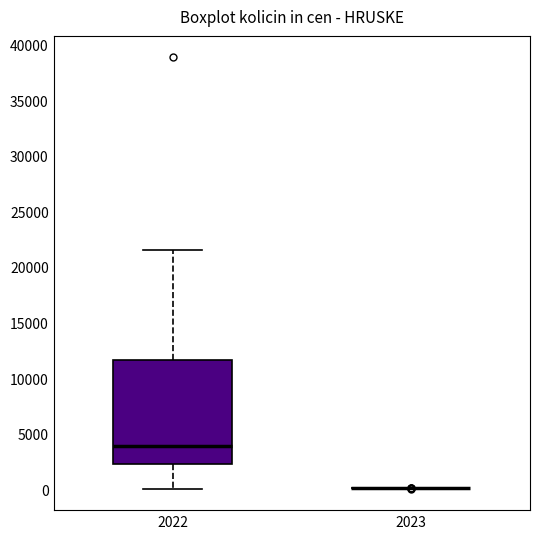

Reading left to right, read every box against the y-axis: the position of its median line, the range the box covers, and the ends of its whiskers. The values are not printed on the chart, so give them approximately, as read against the axis.

2022: median 4000, box 2500 to 11500, whiskers 0 to 21500
2023: box collapsed to a line at 0, whiskers 0 to 0